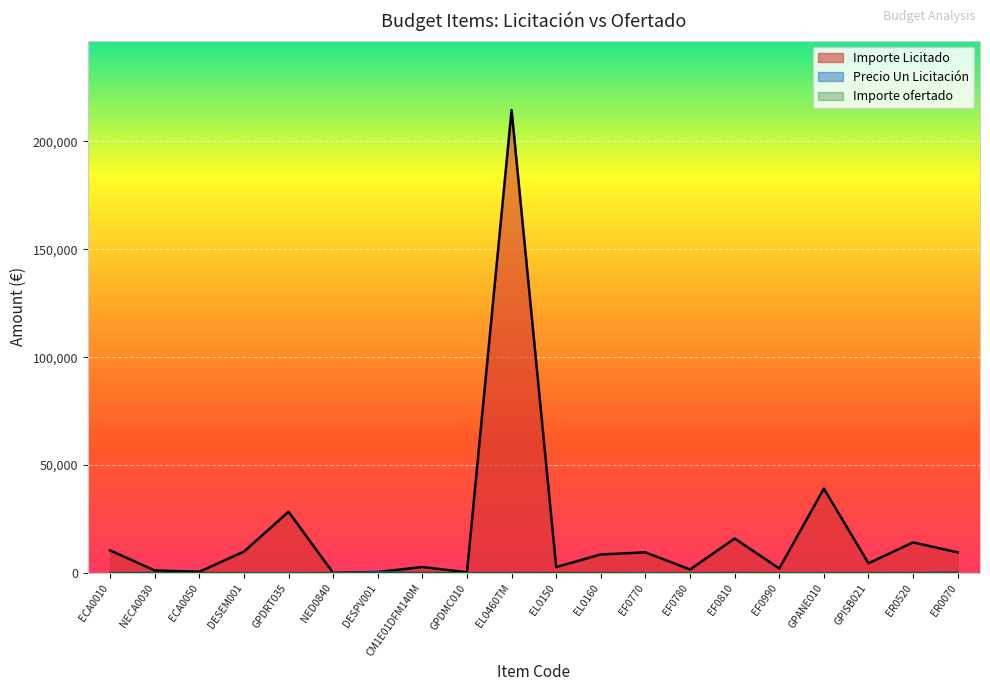

How many interior local peaks does the Importe Licitado series have?

7